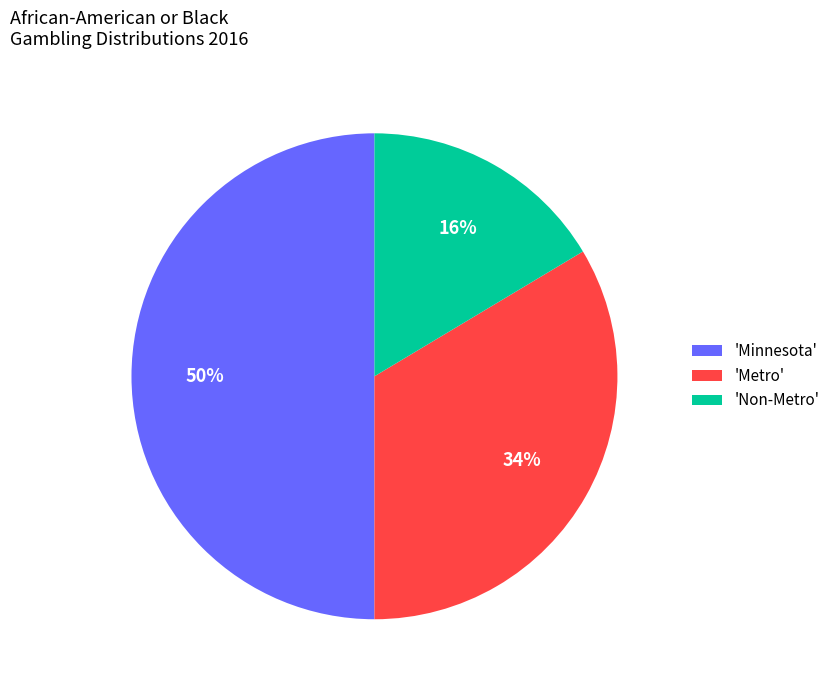

Rank the categories by value from highest to lowest.

'Minnesota', 'Metro', 'Non-Metro'